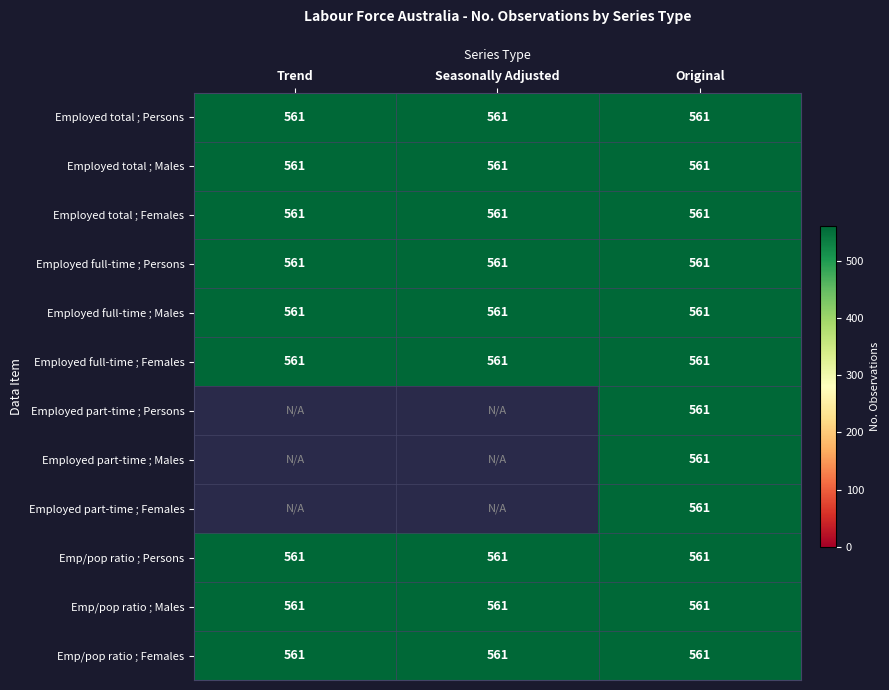

At how many categories does at least one series exceed 88?

3